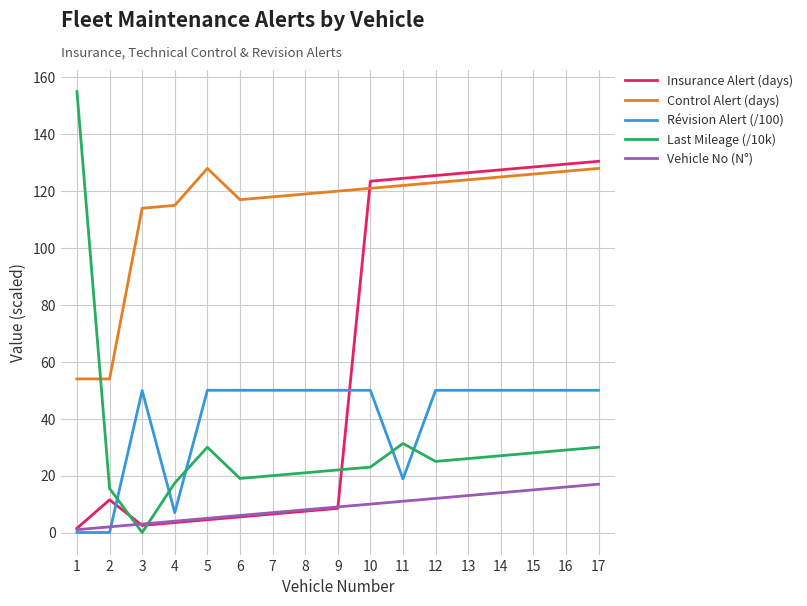

Is it true that Control Alert (days) equals 115.0 at 4?

True